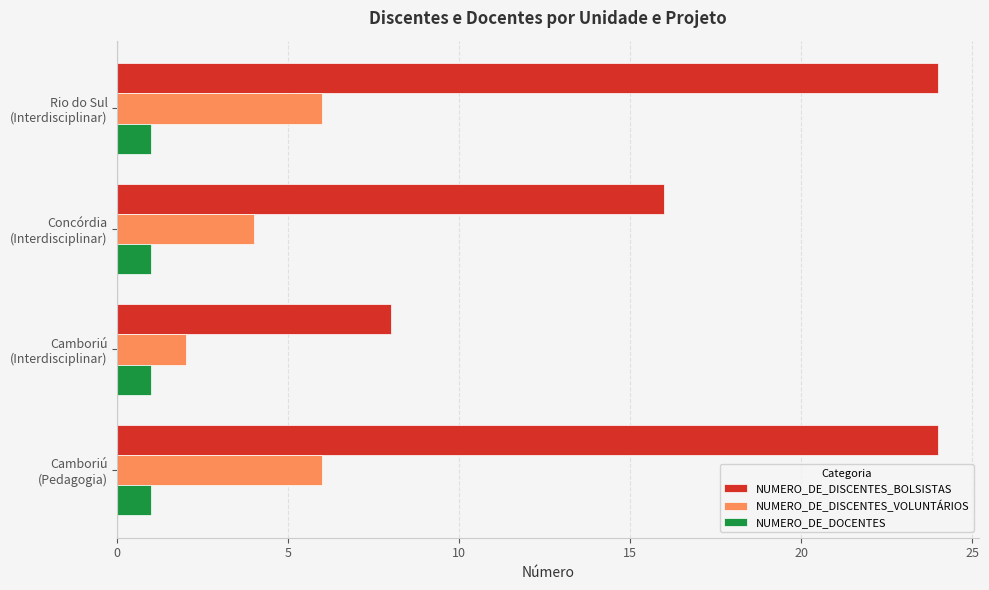

Which series has the widest spread of values?

NUMERO_DE_DISCENTES_BOLSISTAS